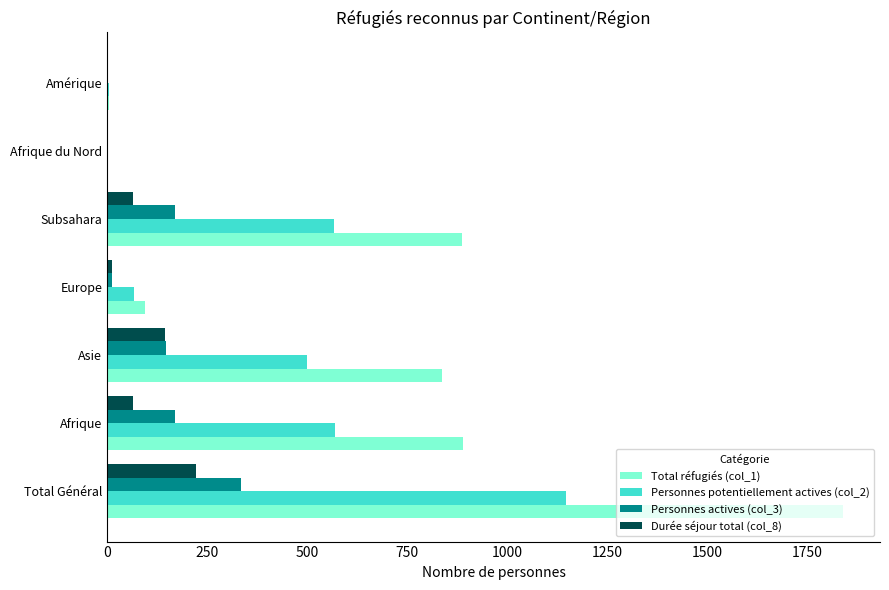

Is it true that Durée séjour total (col_8) equals 0 at Amérique?

True